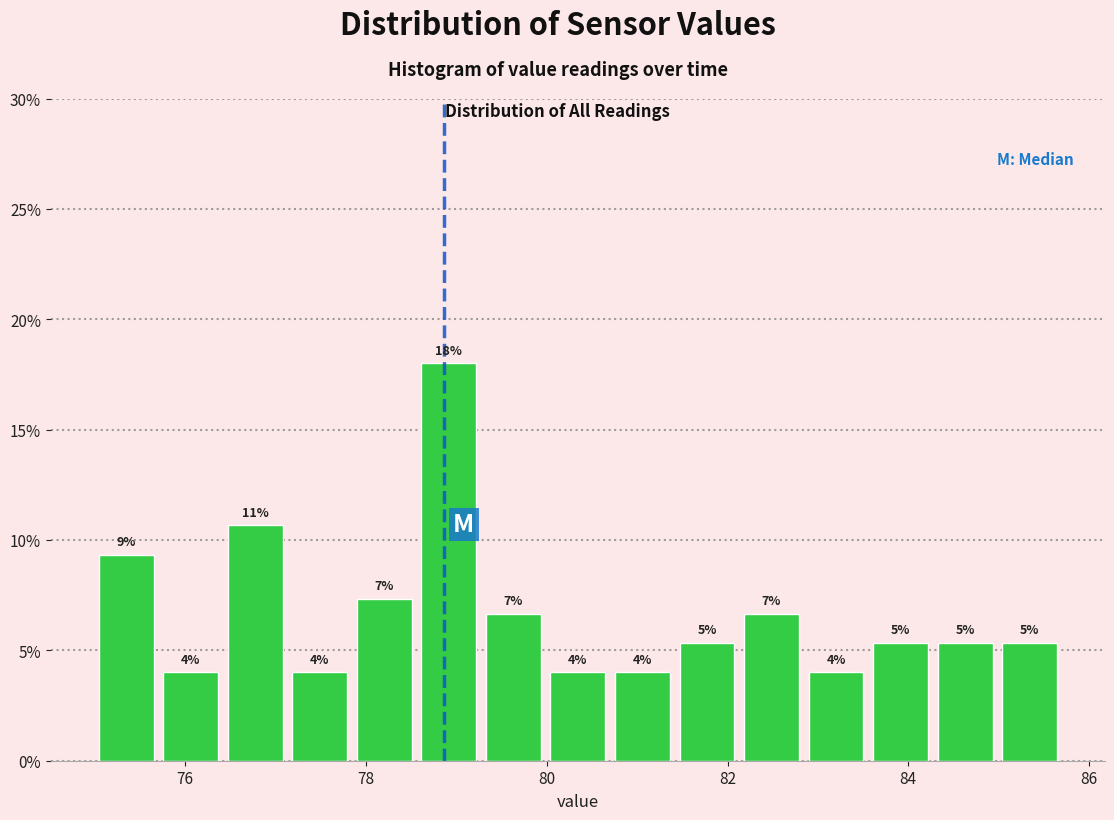

Around what value on the x-axis is the tallest bar? Give the approximate position of its centre, as read against the axis.

79.0